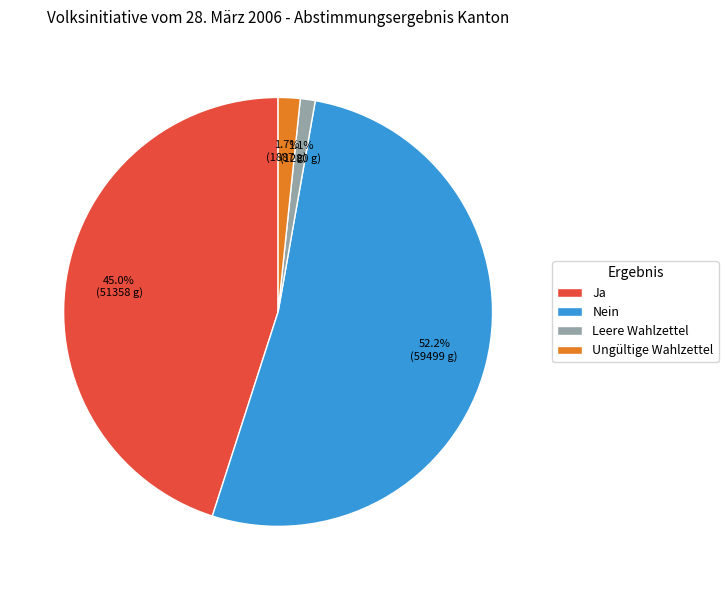

To the nearest percent, what is the combined percentage of Nein and Leere Wahlzettel?

53%